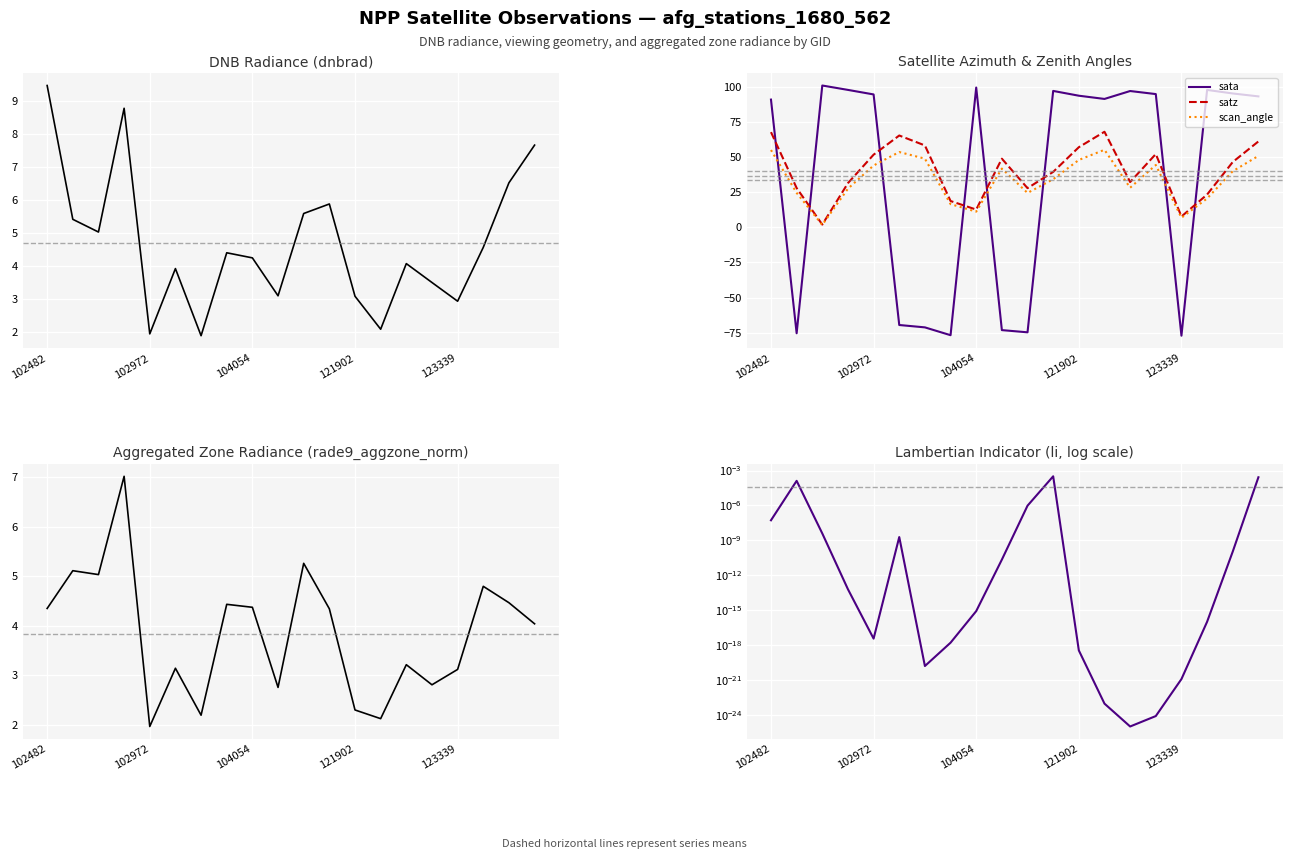

Is the value of li at 18 greater than the value of satz at 102482?

No